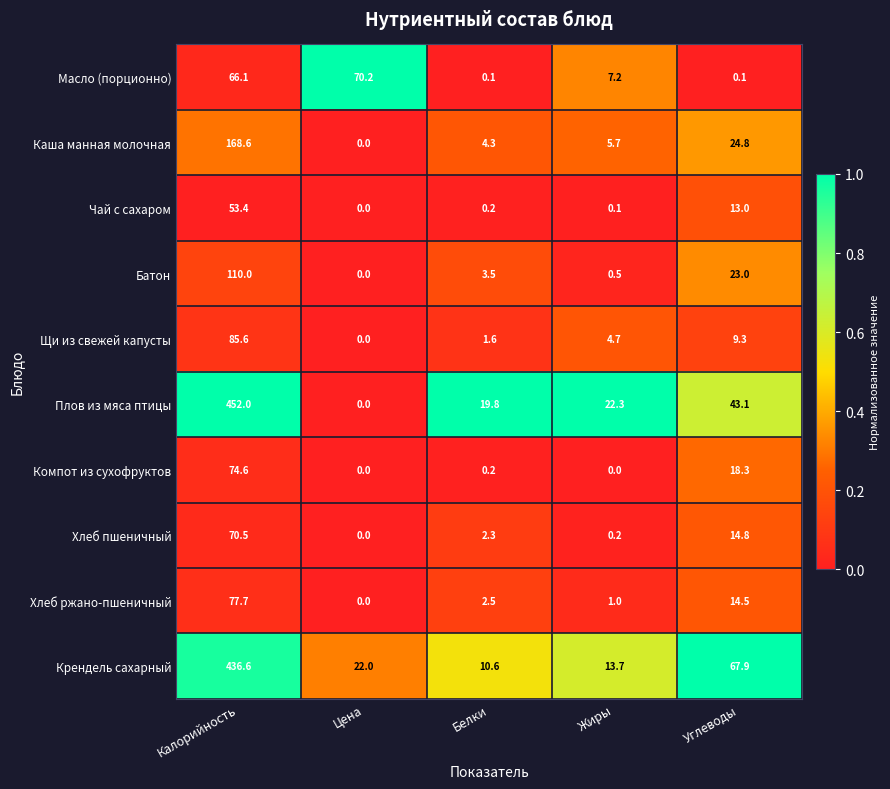

What is the difference between the highest and lowest values at Углеводы?

67.8